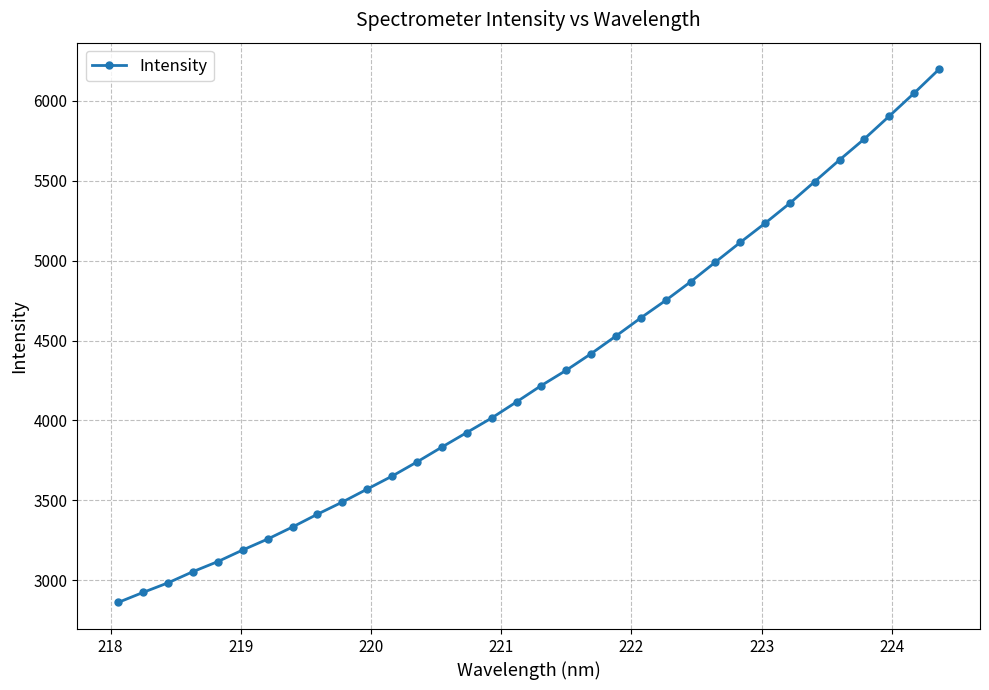

What is the value of the 25th point from the left?

4991.1